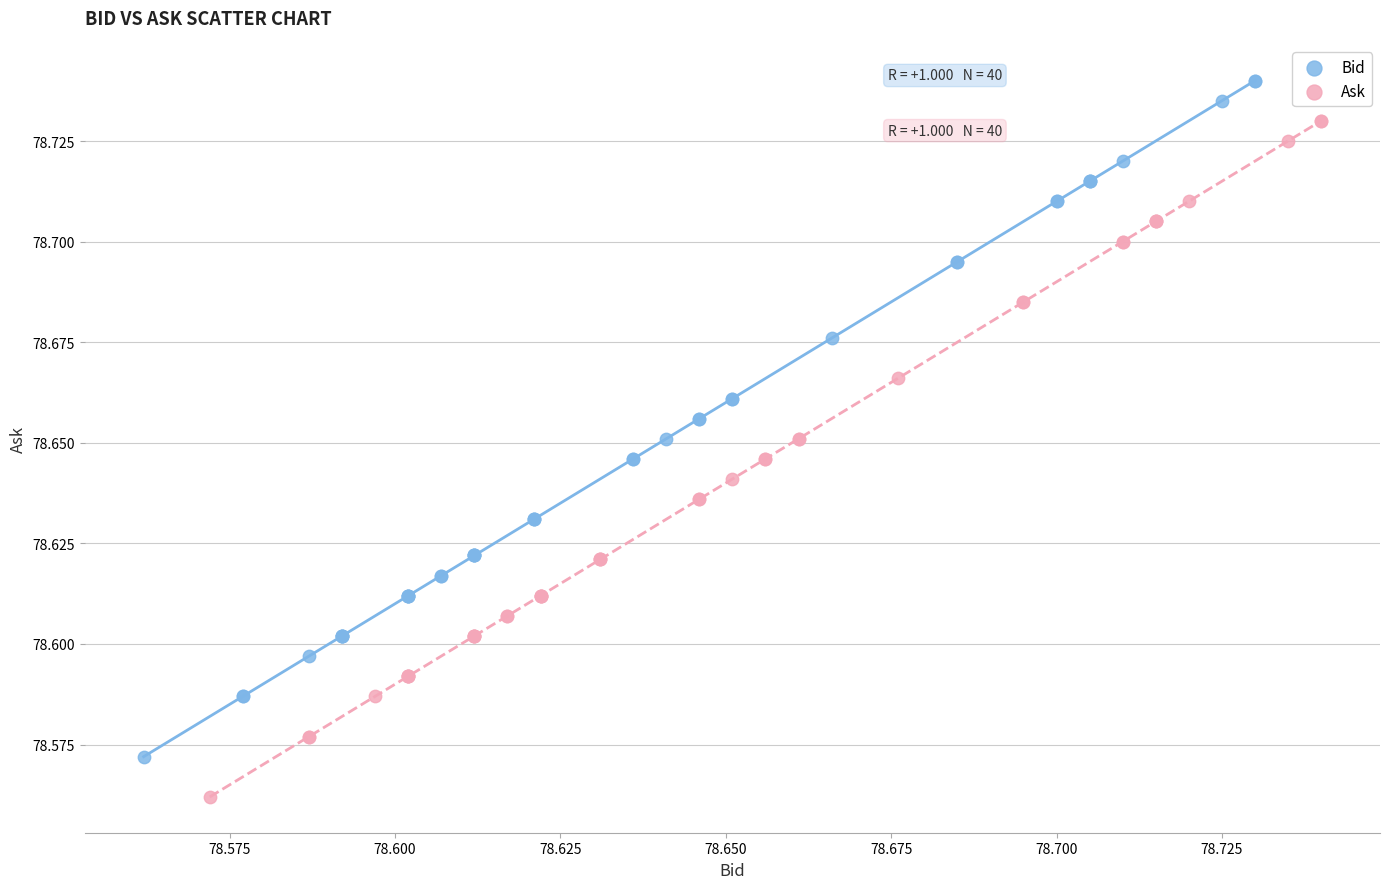

Which series contains the highest Y value?

Bid